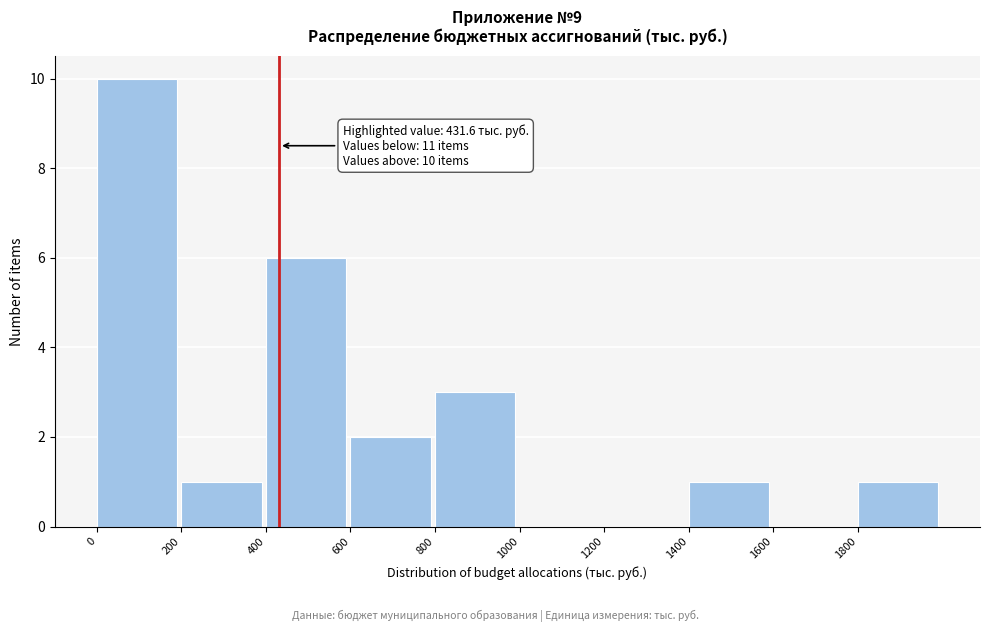

Over which range of the x-axis is the bar tallest?

0 to 200